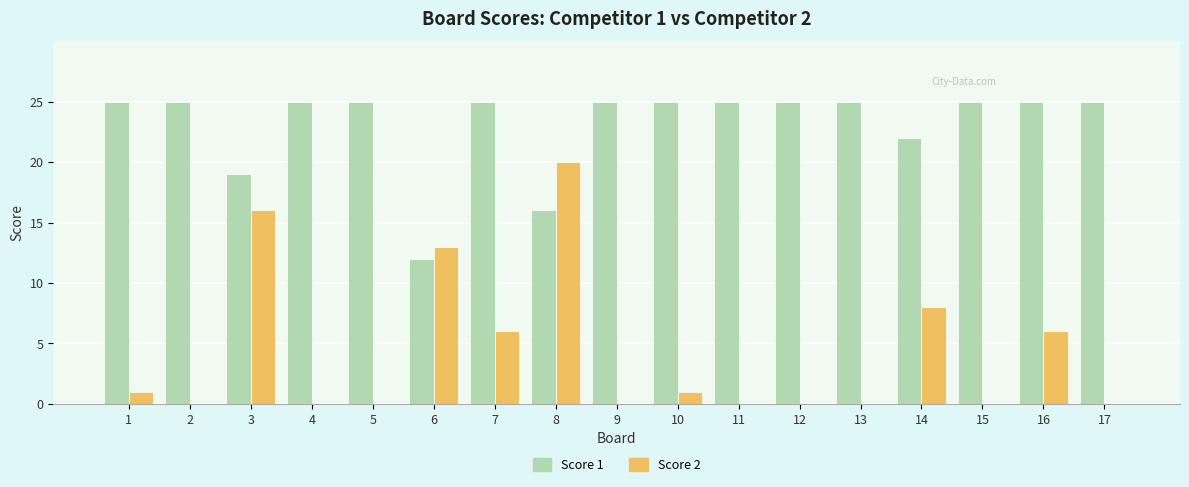

Which series changed the most between 13 and 16?

Score 2